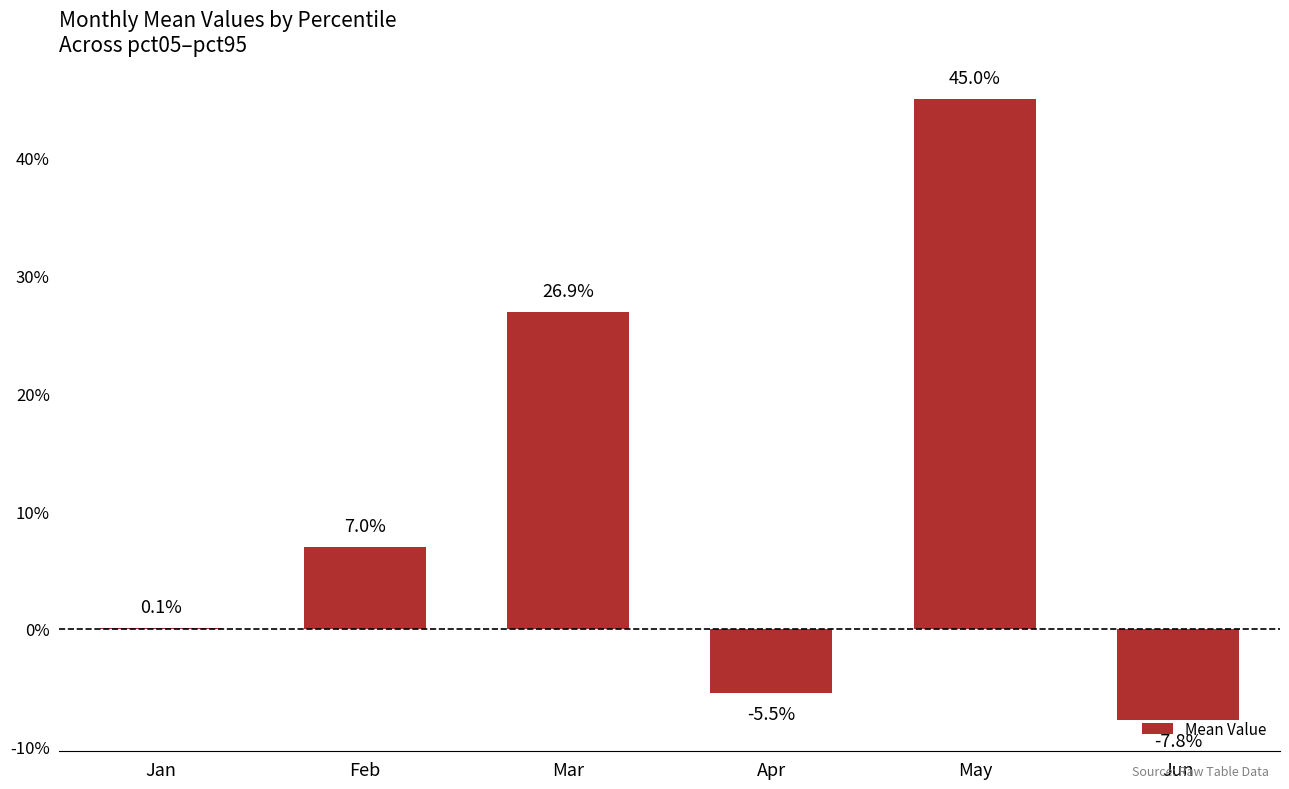

Are the bars horizontal?

No